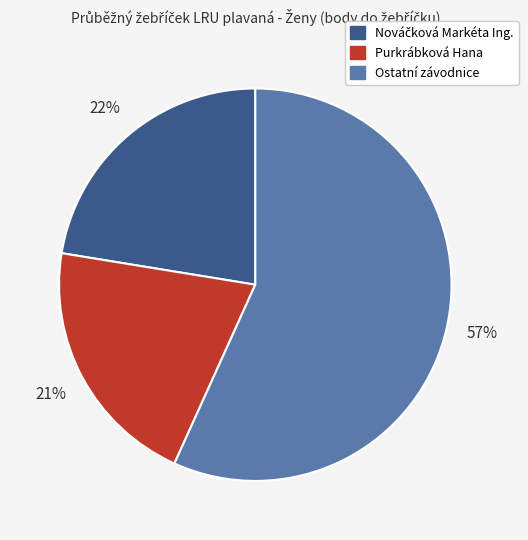

To the nearest percent, what is the difference between the largest and smallest slice percentages?

36%